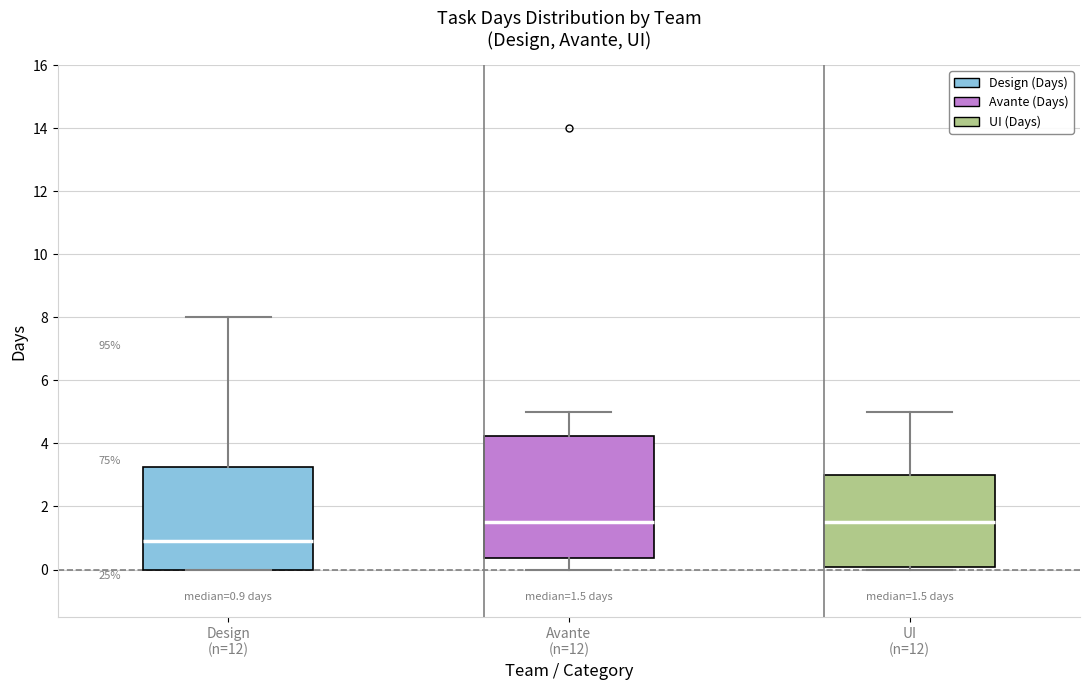

Which box is the tallest, from its lower edge to its upper edge?

Avante (n=12)